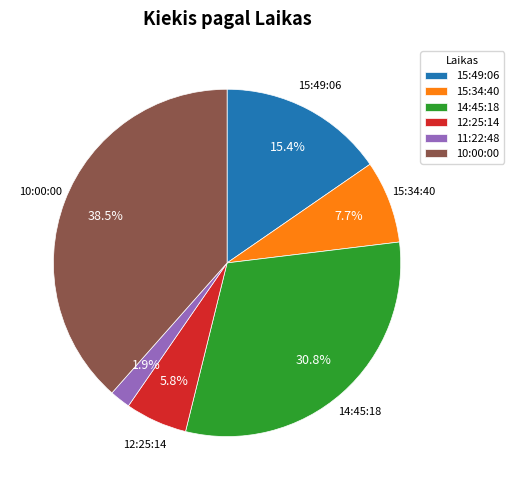

To the nearest percent, what percentage of the pie is 11:22:48?

2%